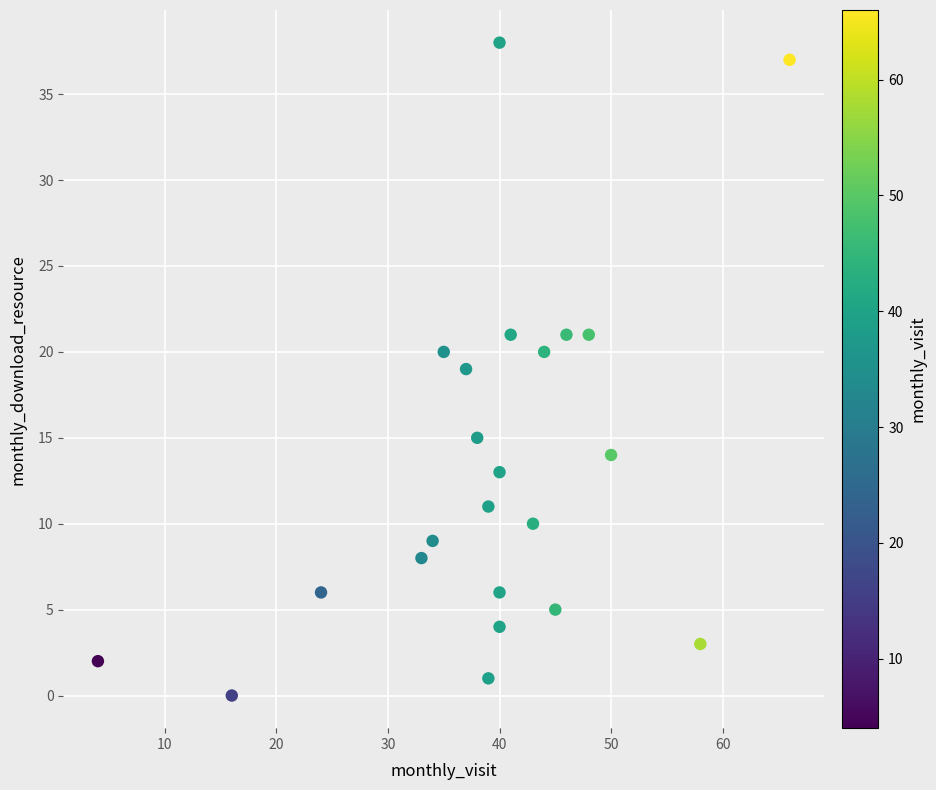

What is the range of Y values (max minus min)?

38